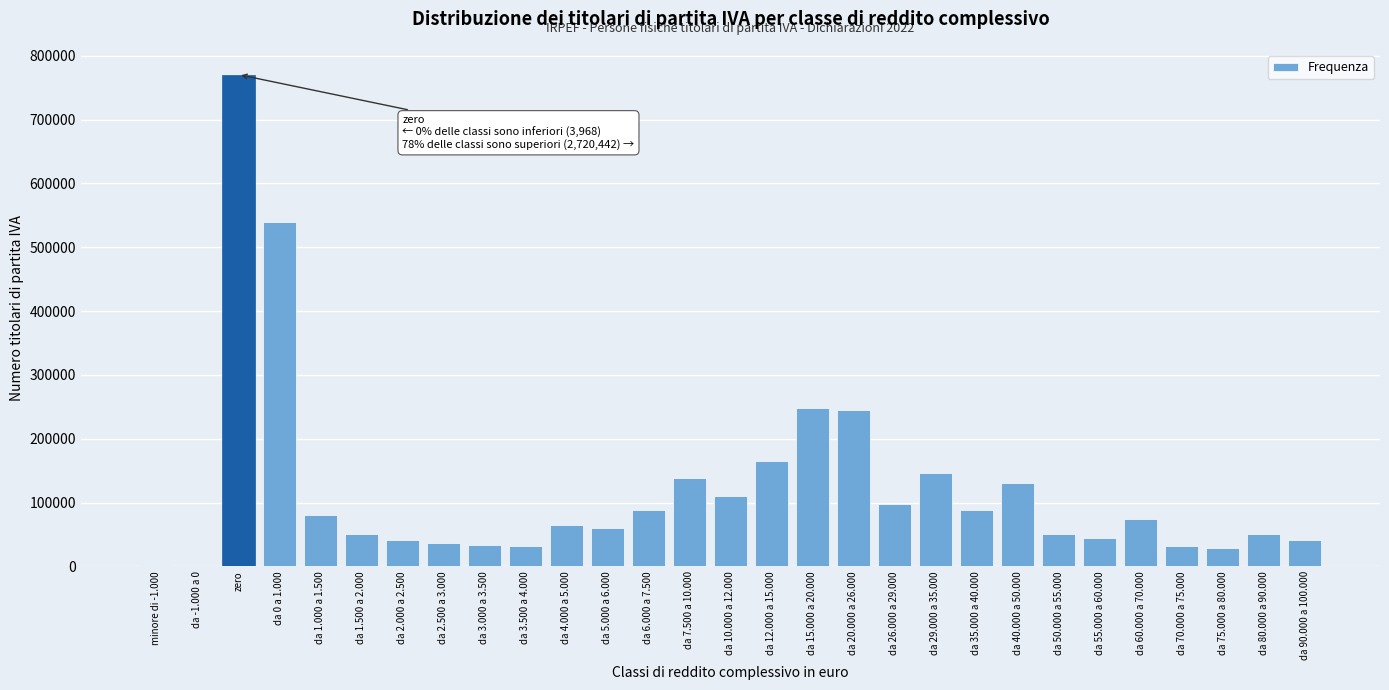

Between da 5.000 a 6.000 and da 1.000 a 1.500, which is larger?

da 1.000 a 1.500